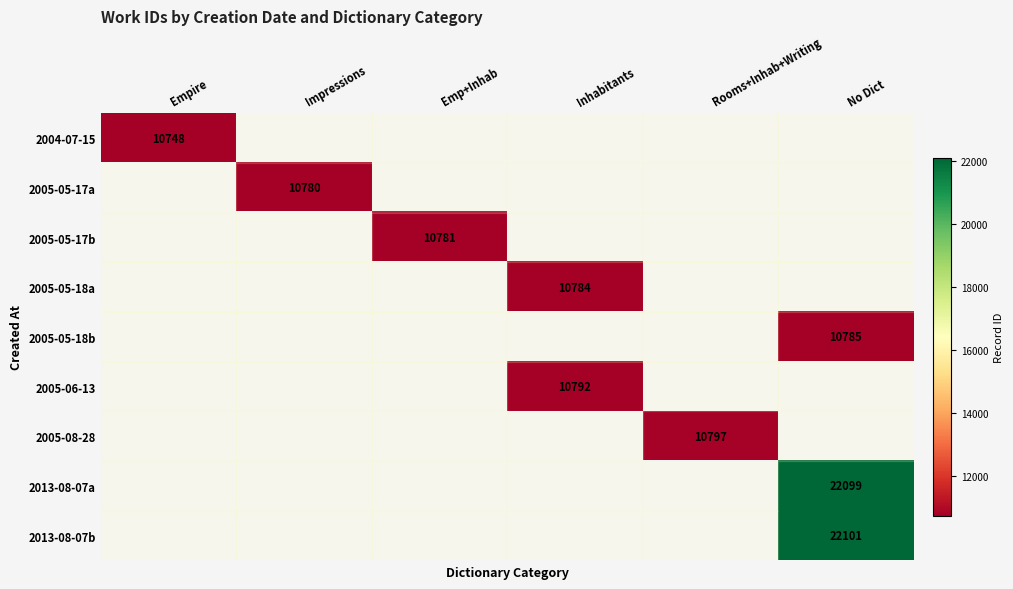

True or false: 2005-06-13 has a value of 6444 at Inhabitants.

False